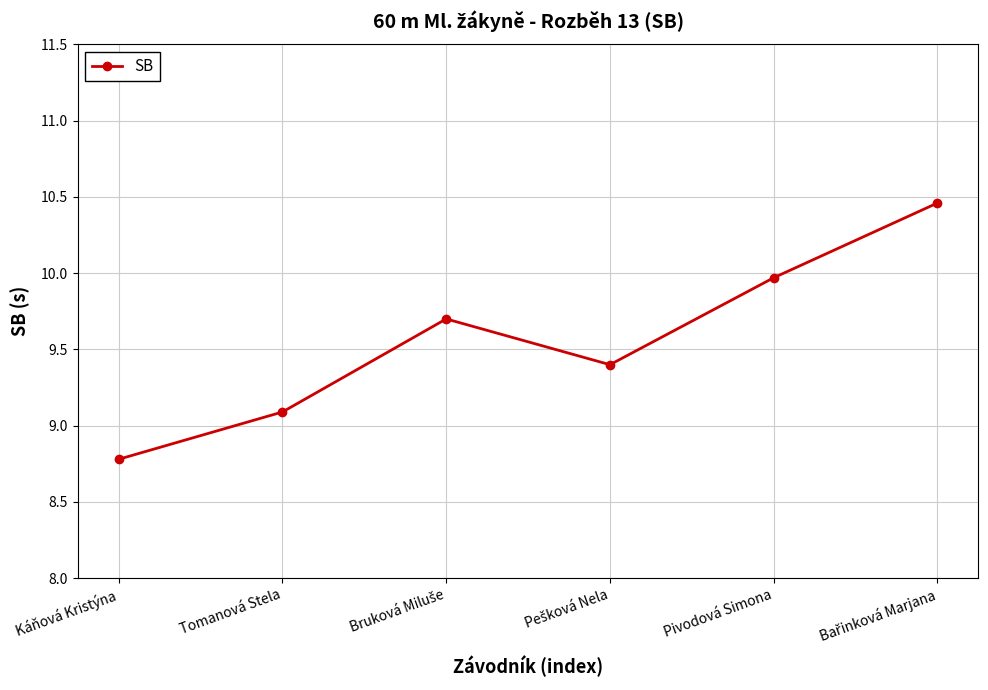

The value at Pivodová Simona is 5.3. True or false?

False